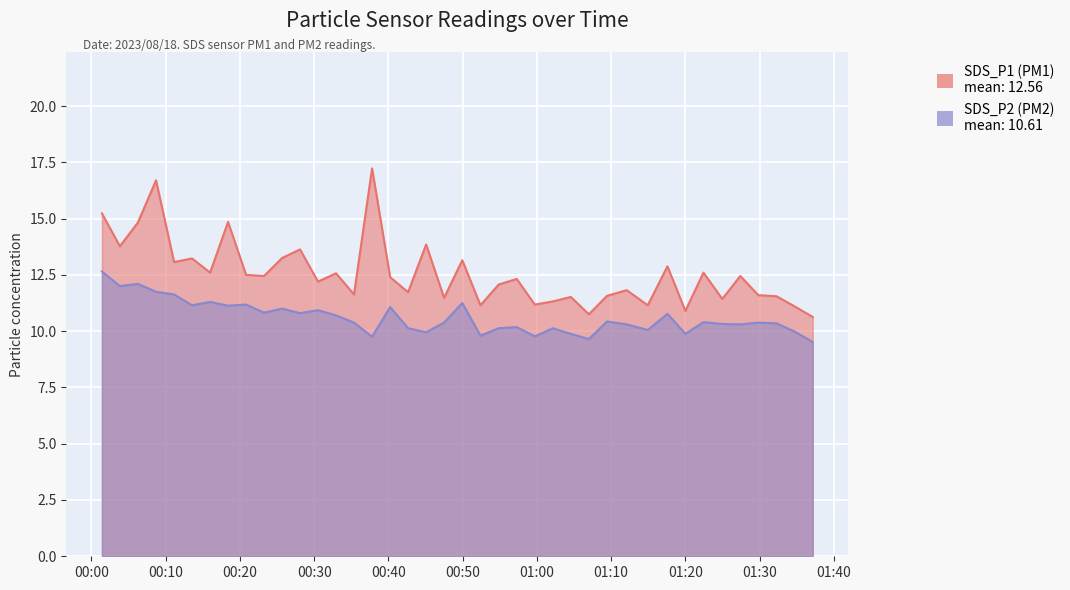

What is the sum of all SDS_P1 values?

502.3